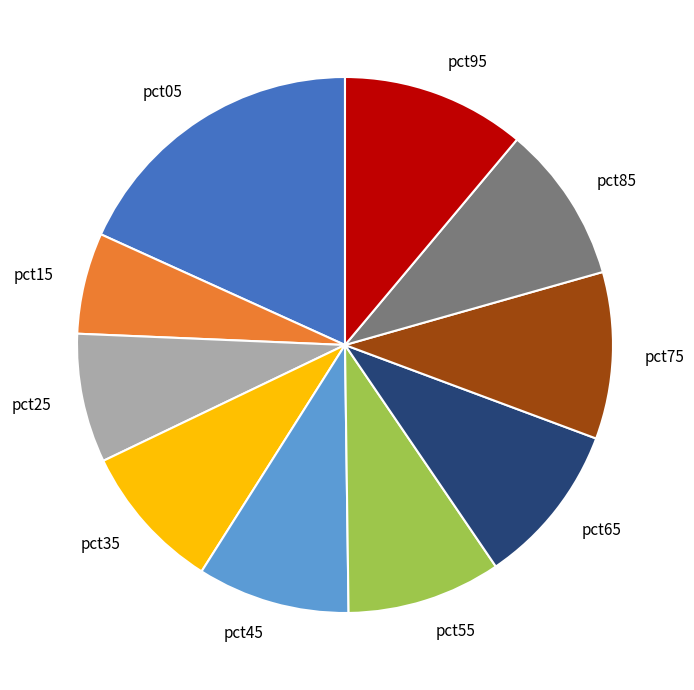

Which has a higher value, pct75 or pct15?

pct75